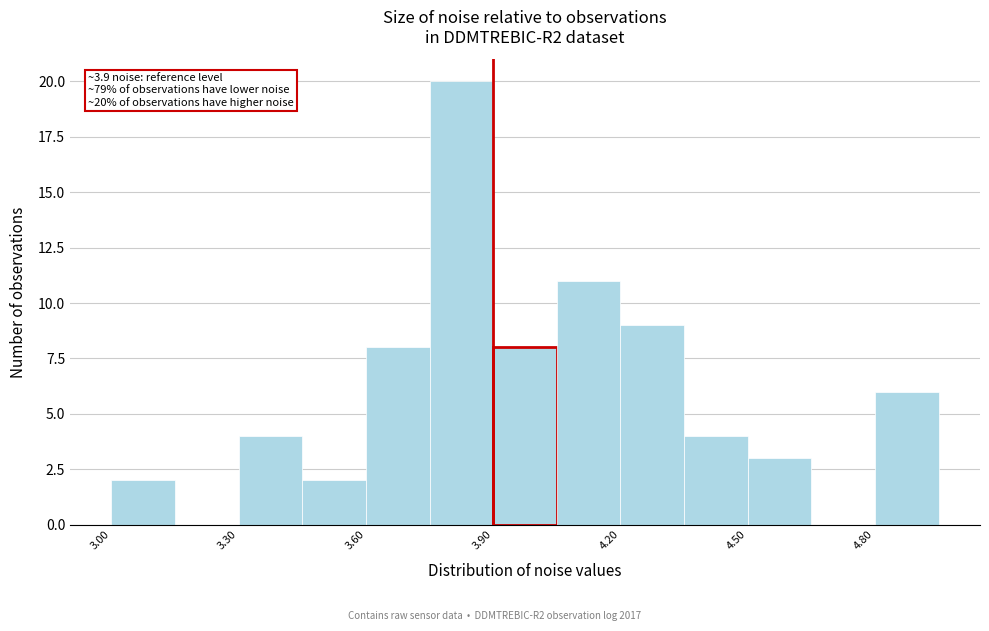

Read against the x-axis, roughly where is the centre of the tallest bar?

3.85